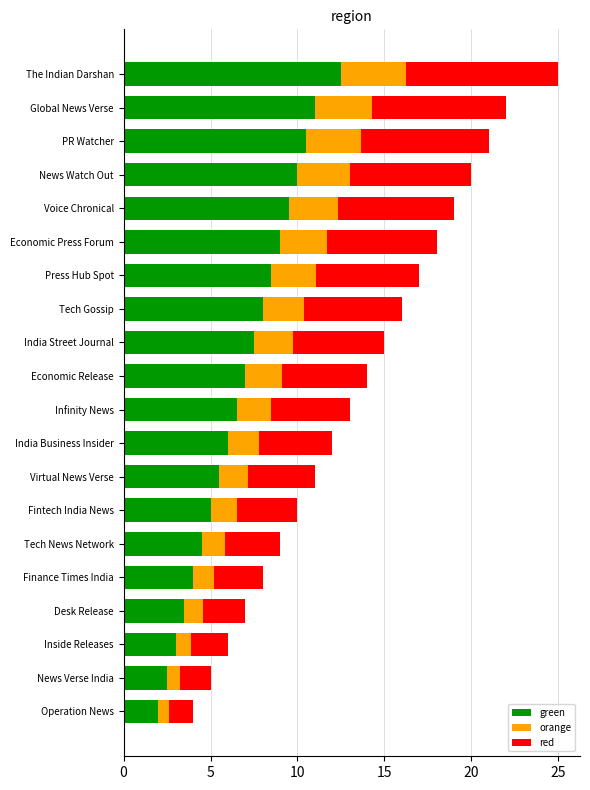

What is the average value of the green series?

6.8